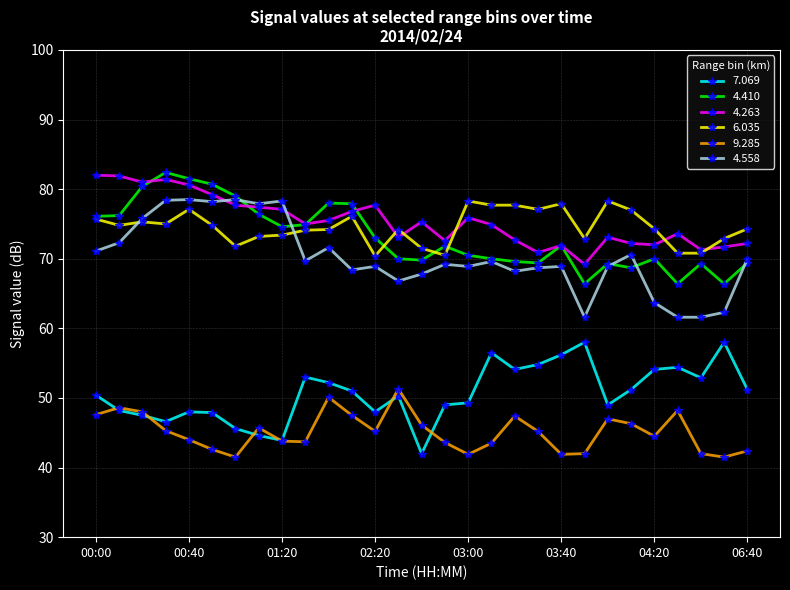

True or false: 4.558 has more than 0 points higher than both neighbors.

True